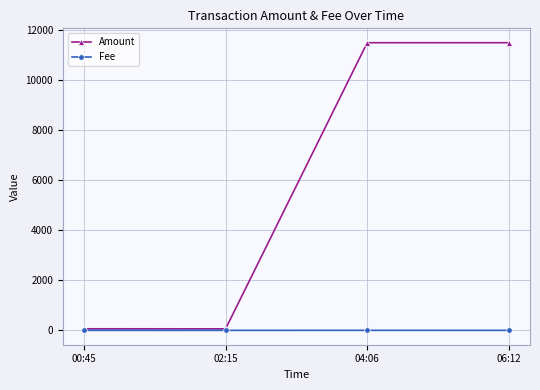

Rank the series by their maximum value, from lowest to highest.

Fee, Amount